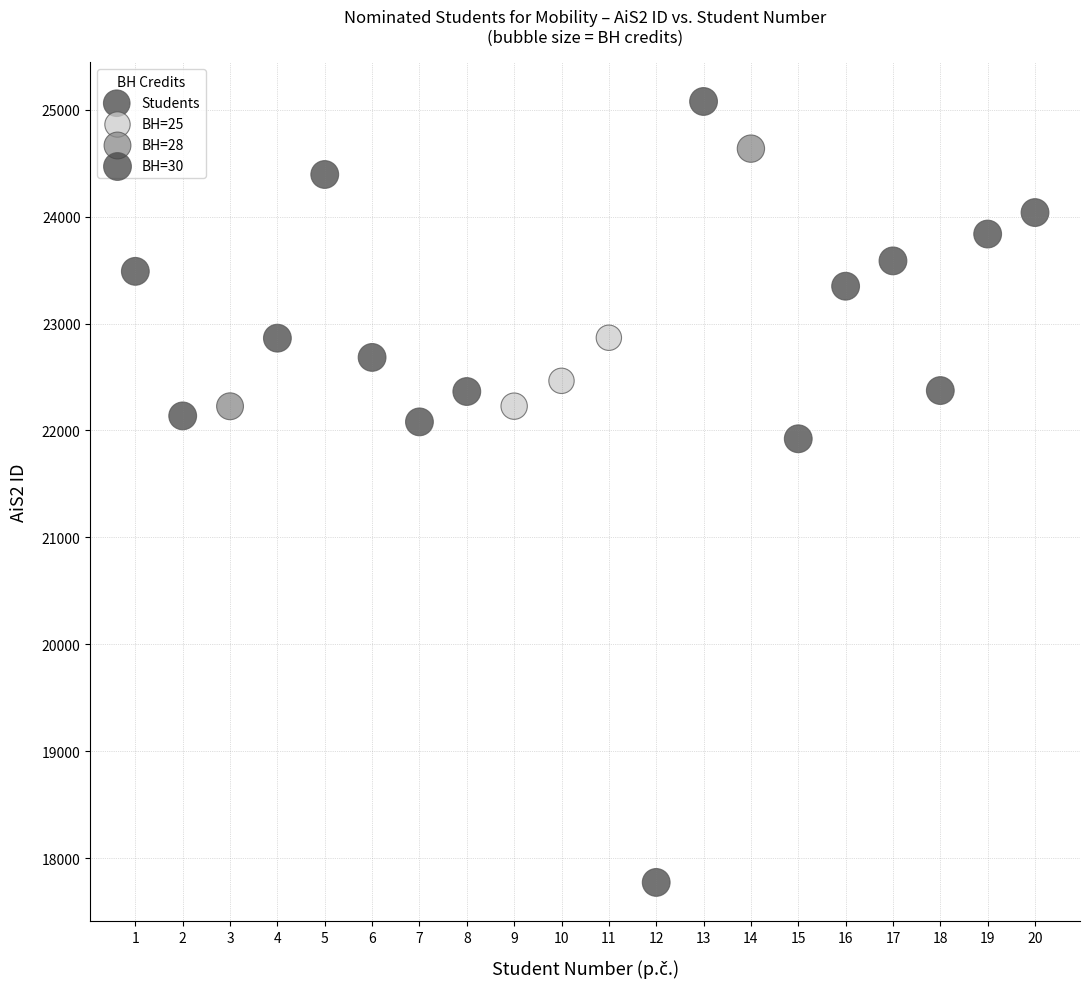

What Y value in the scatter plot is closest to 21424?

21922